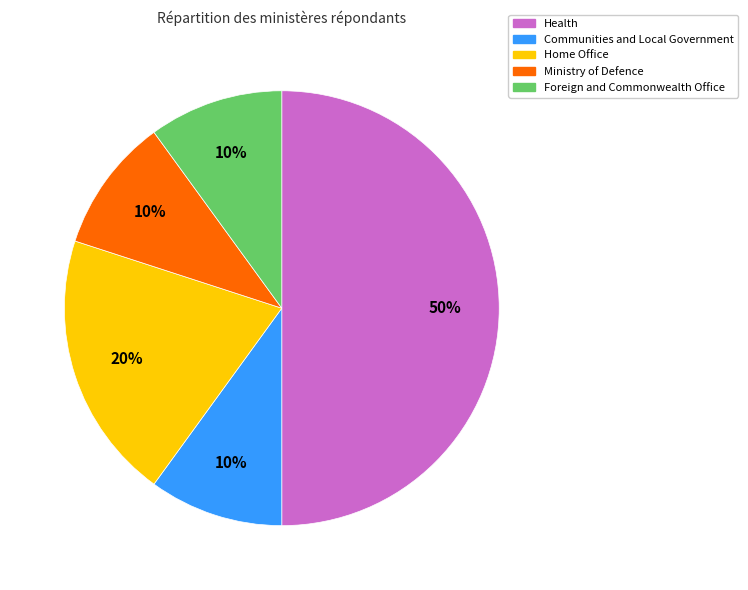

Do Health and Home Office together represent more than half of the pie?

Yes